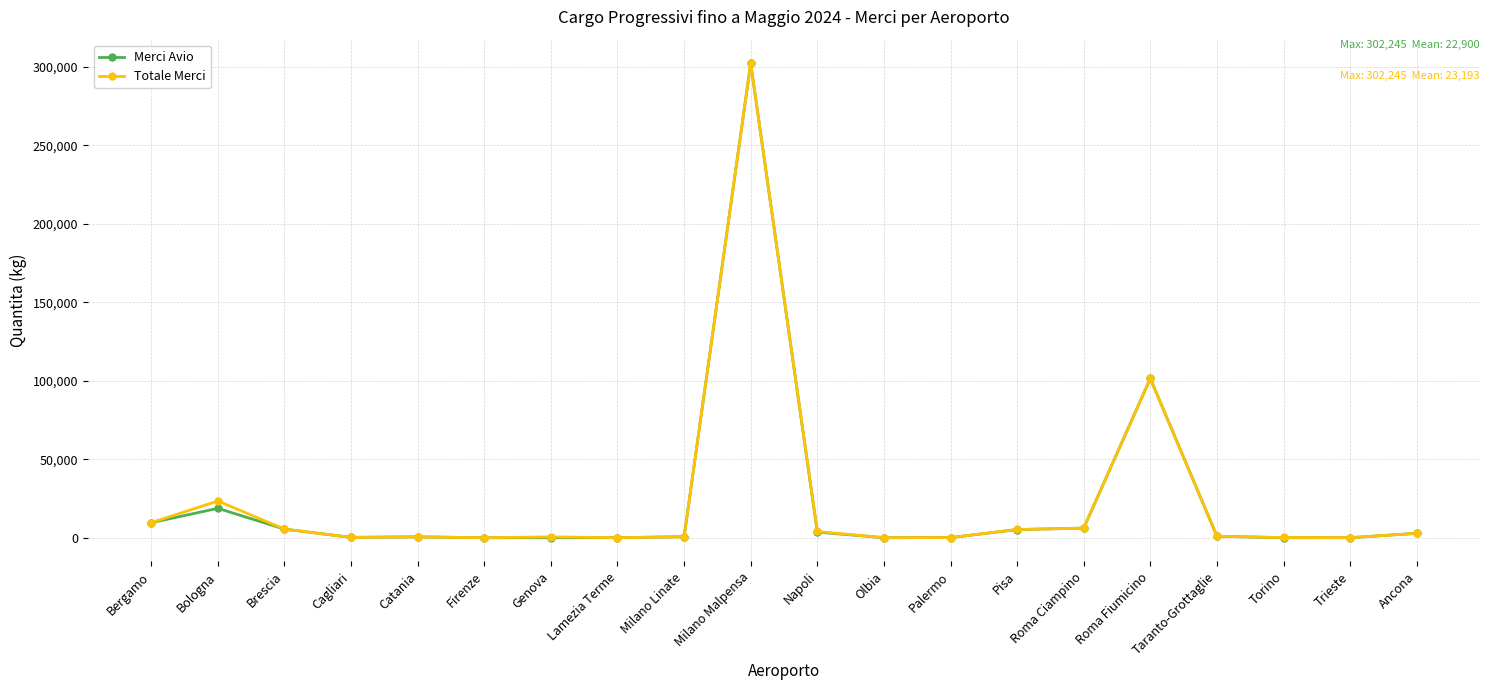

What is the maximum value for Merci Avio?

302244.7